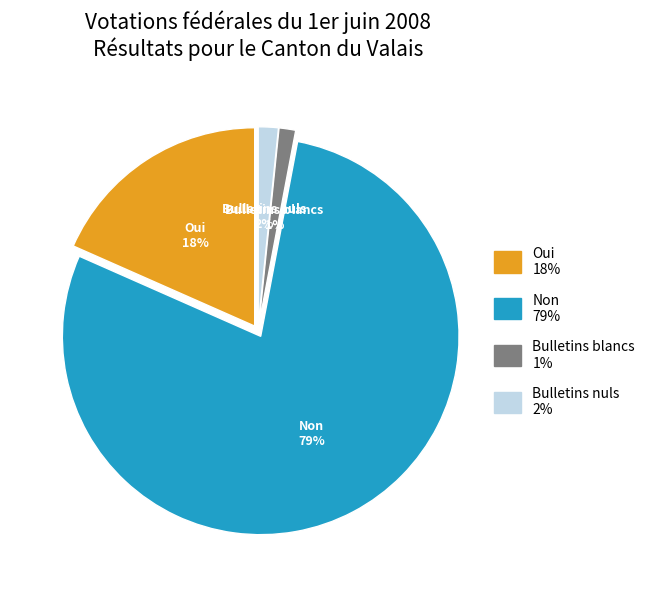

Is the sum of Bulletins blancs and Bulletins nuls greater than half?

No